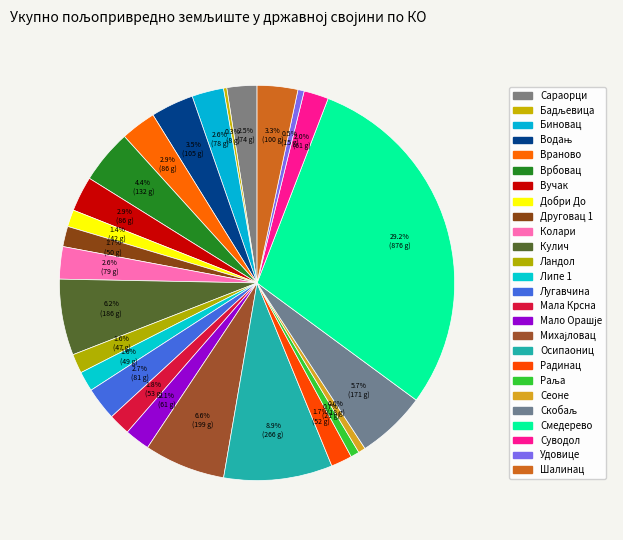

Which slice is the largest?

Смедерево